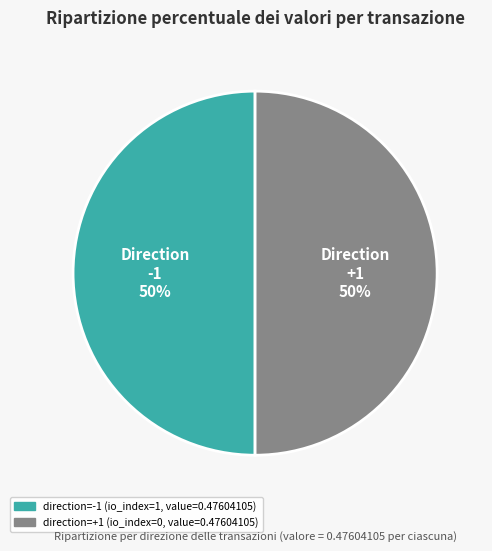

To the nearest percent, what is the average slice percentage?

50%